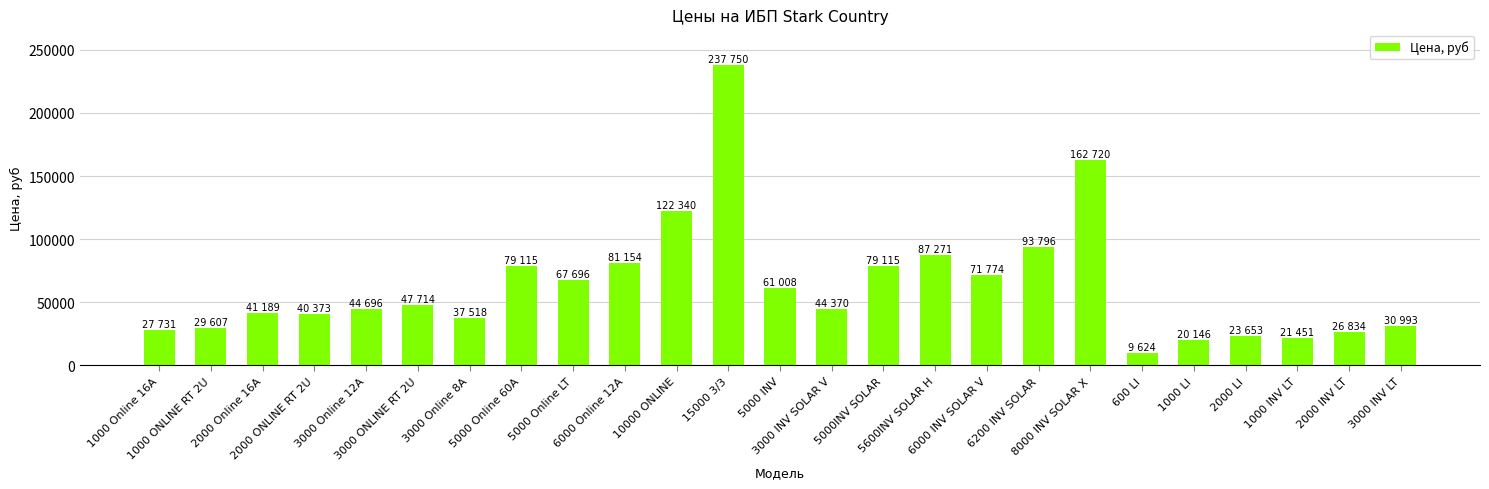

How many bars are there in total?

25